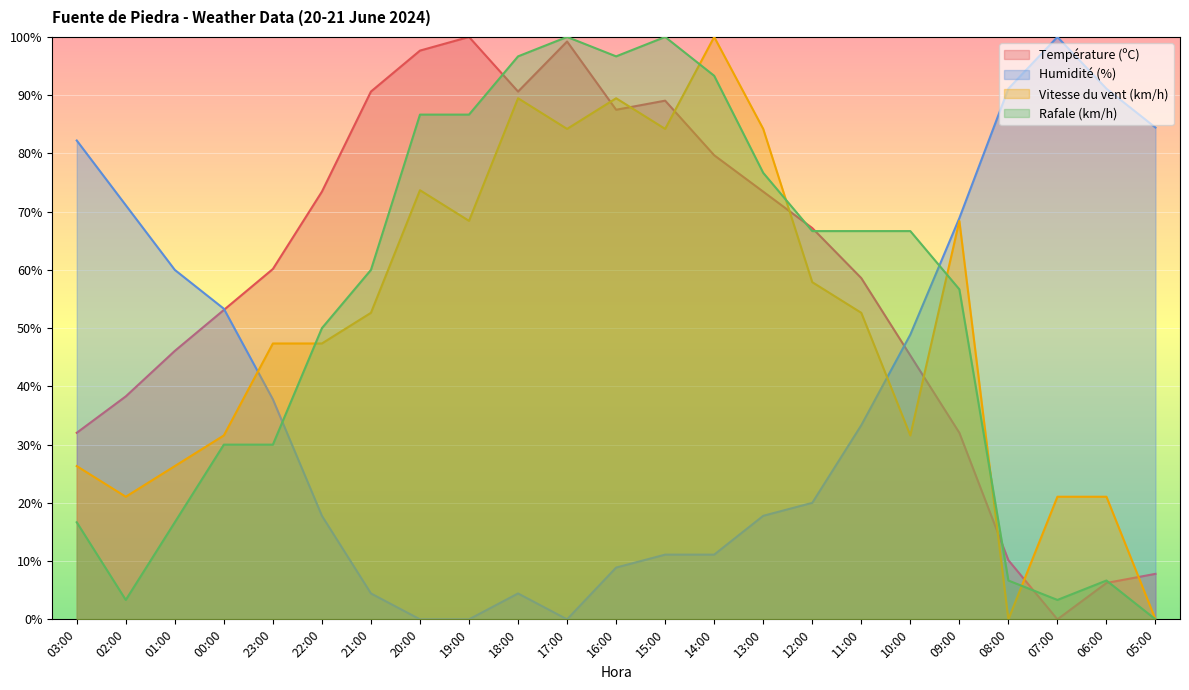

At how many categories does at least one series exceed 78?

14